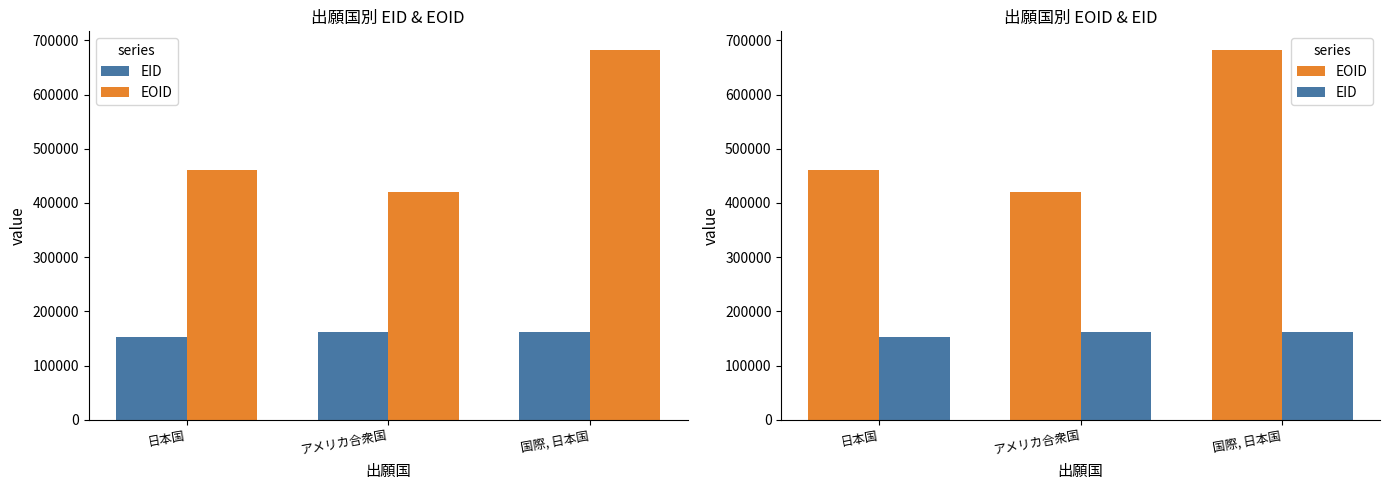

What is the difference between the highest and lowest values at 国際, 日本国?

521413